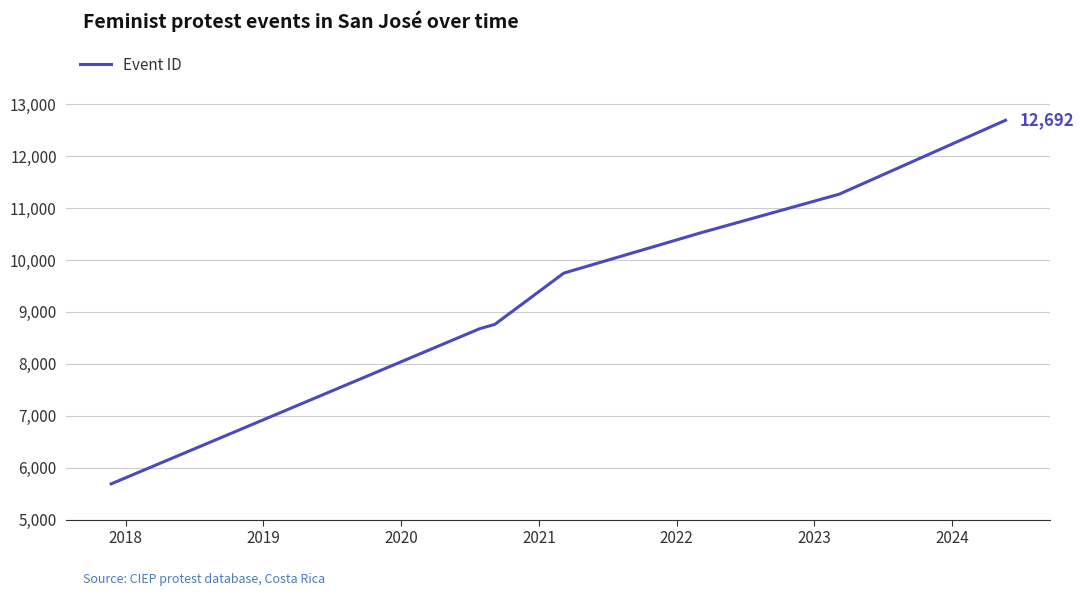

How many values are below 9748?

3